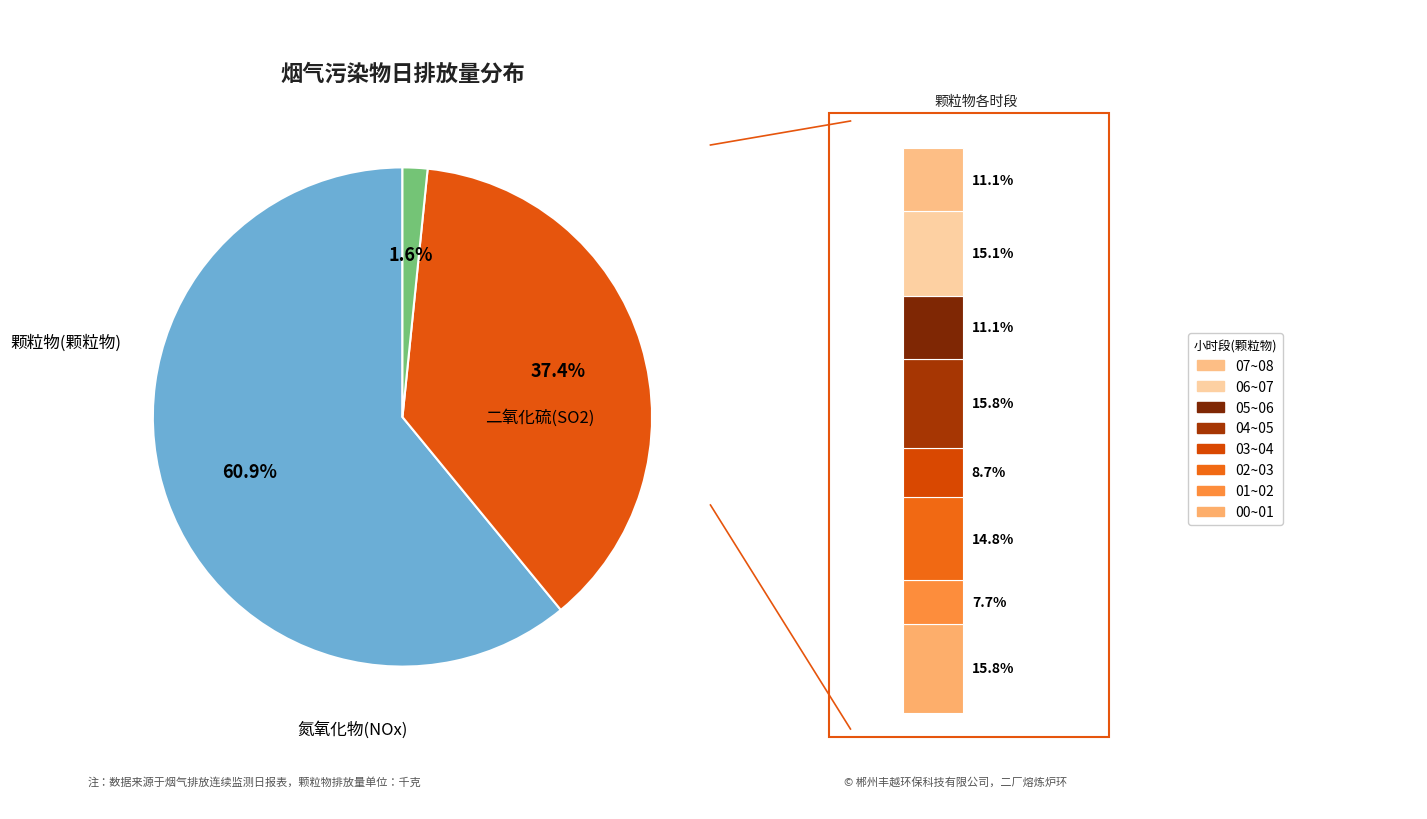

How many segments does this pie chart have?

3